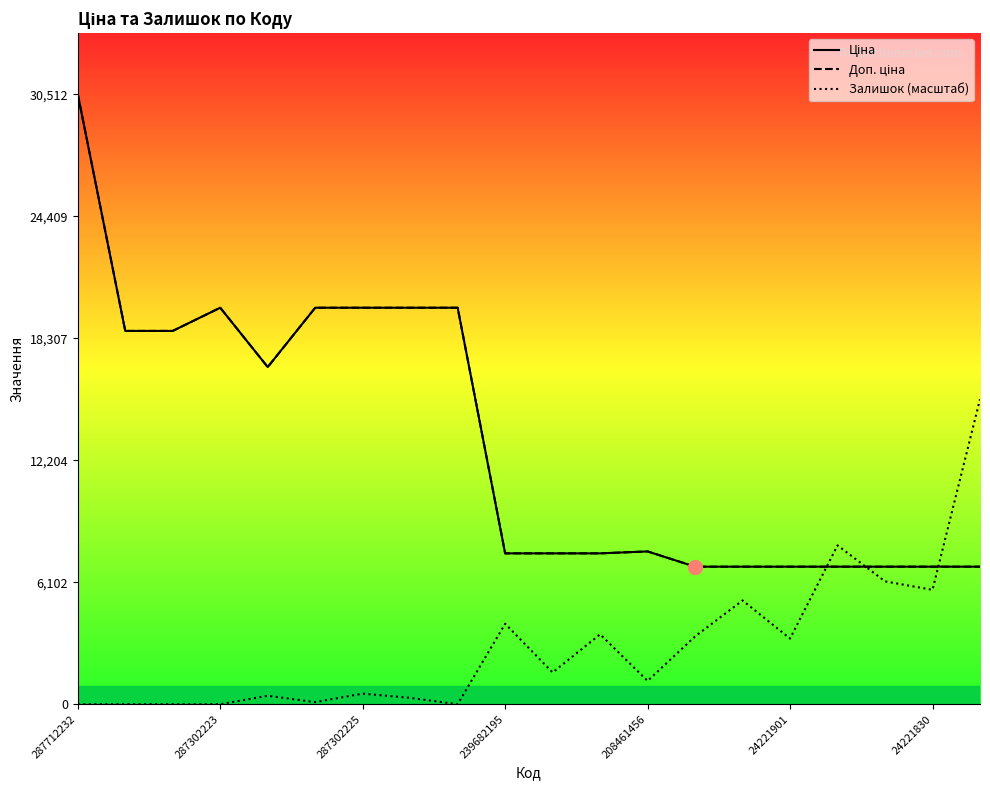

At which category is the sum across all series the highest?

287712232